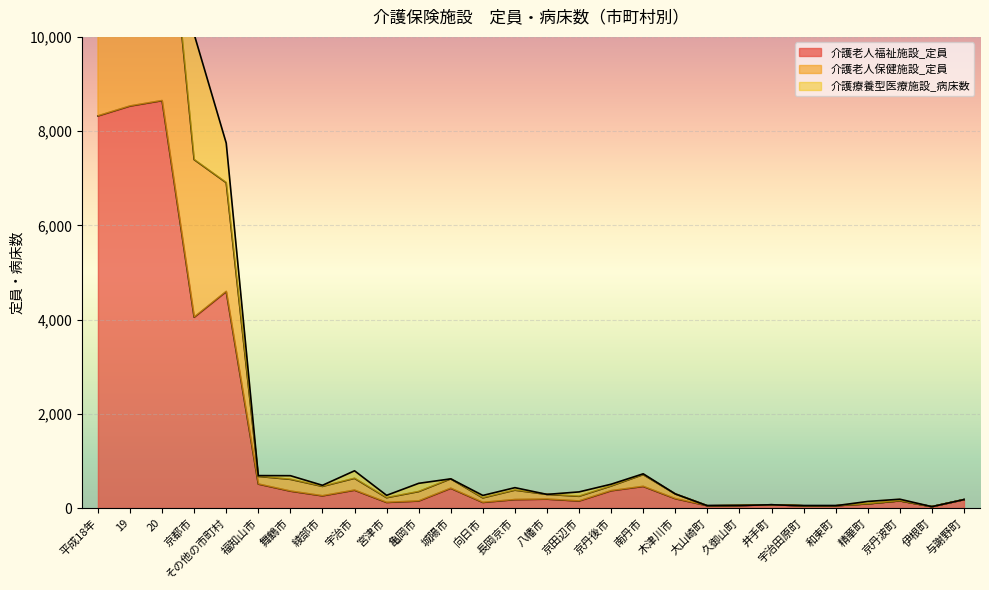

Rank the categories by 介護老人福祉施設_定員 value from highest to lowest.

20, 19, 平成18年, その他の市町村, 京都市, 福知山市, 南丹市, 城陽市, 宇治市, 京丹後市, 舞鶴市, 綾部市, 木津川市, 八幡市, 長岡京市, 与謝野町, 京丹波町, 亀岡市, 京田辺市, 宮津市, 向日市, 精華町, 井手町, 久御山町, 大山崎町, 宇治田原町, 和束町, 伊根町